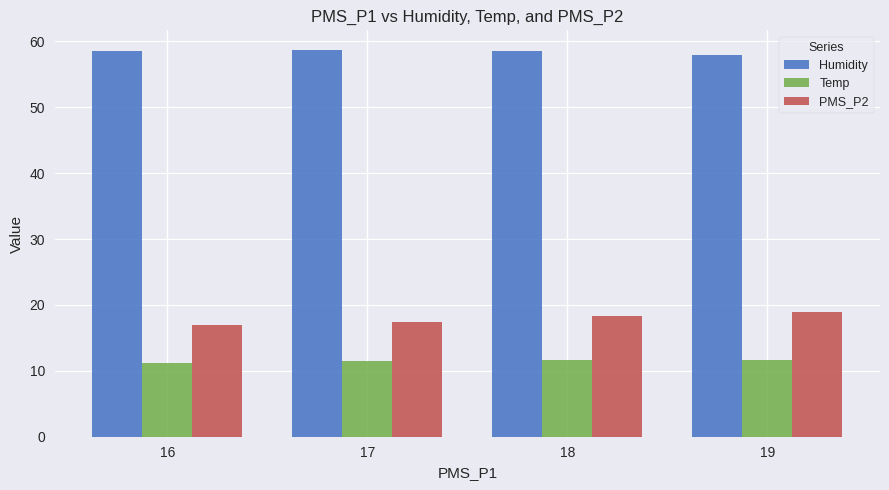

Rank the series at 16 from highest to lowest value.

Humidity, PMS_P2, Temp